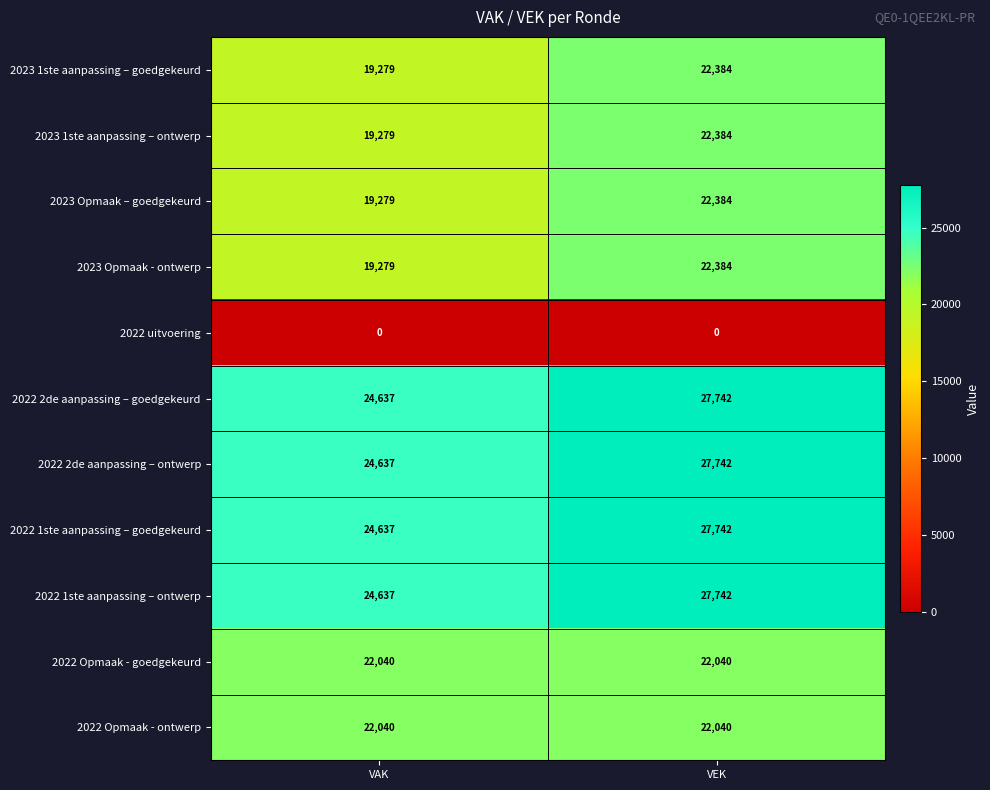

List the labels in order of 2023 Opmaak - ontwerp value, largest first.

VEK, VAK